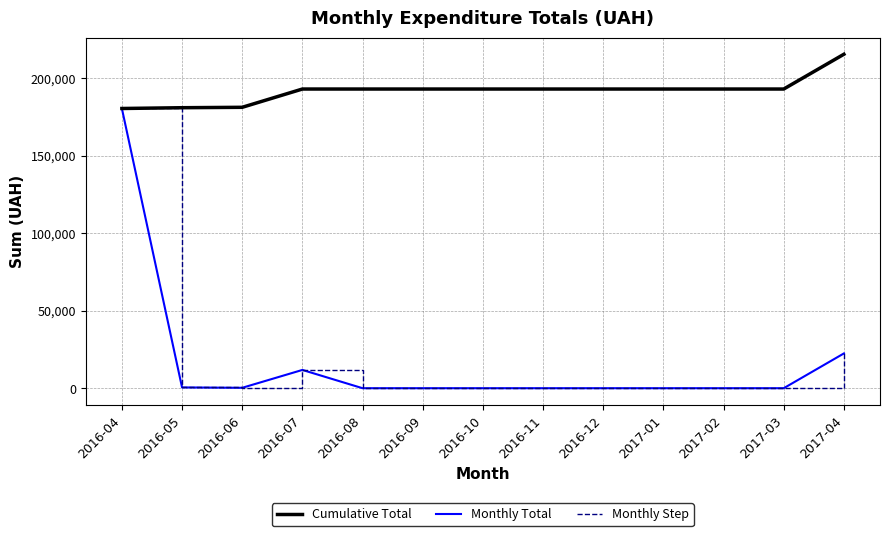

Does the chart have visible grid lines?

Yes